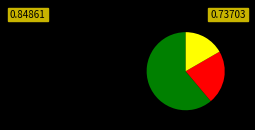

Does any single category account for the majority?

Yes